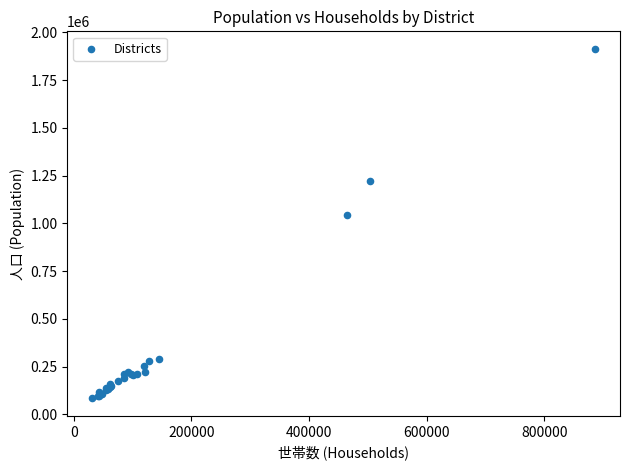

What Y value in the scatter plot is closest to 998787?

1045986